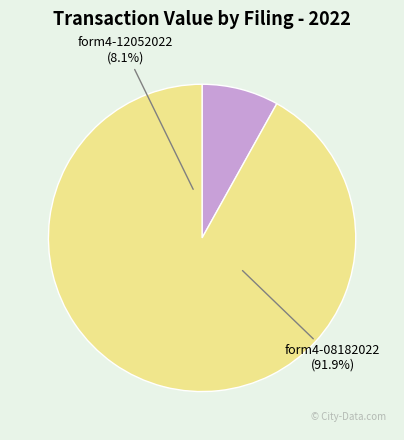

The form4-12052022_091257.xml slice represents 1% of the pie. True or false?

False